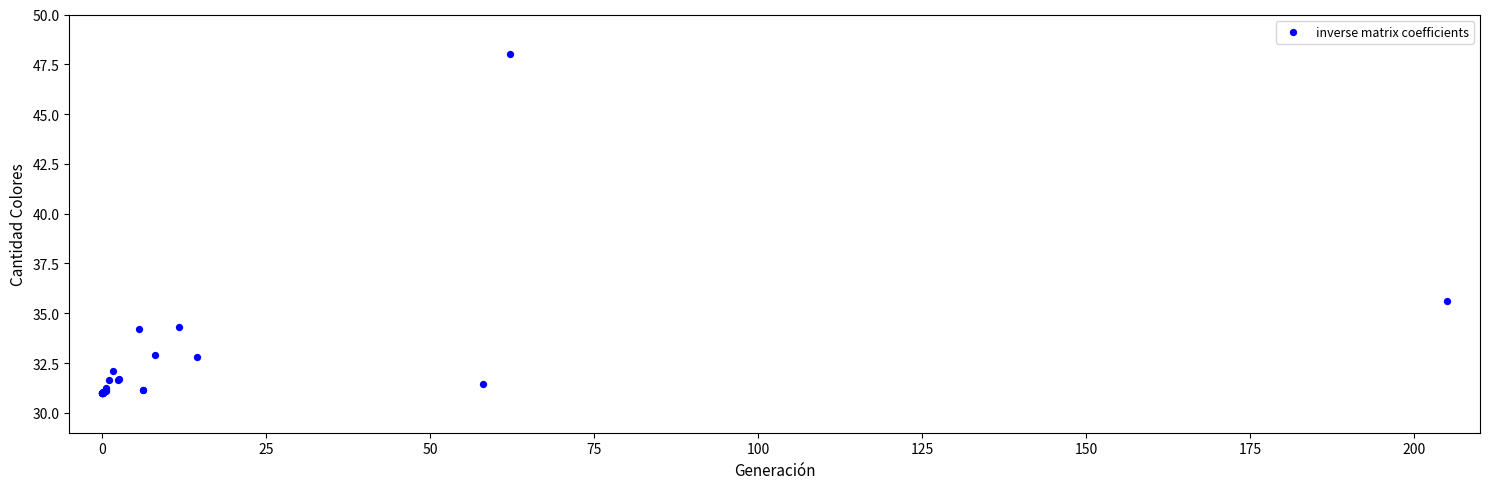

What Y value in the scatter plot is closest to 39?

35.6